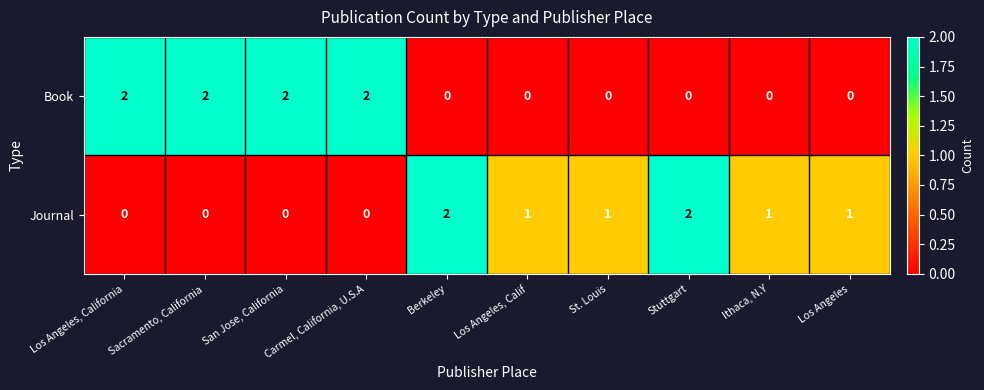

The Book series shows 0 at Stuttgart. True or false?

True